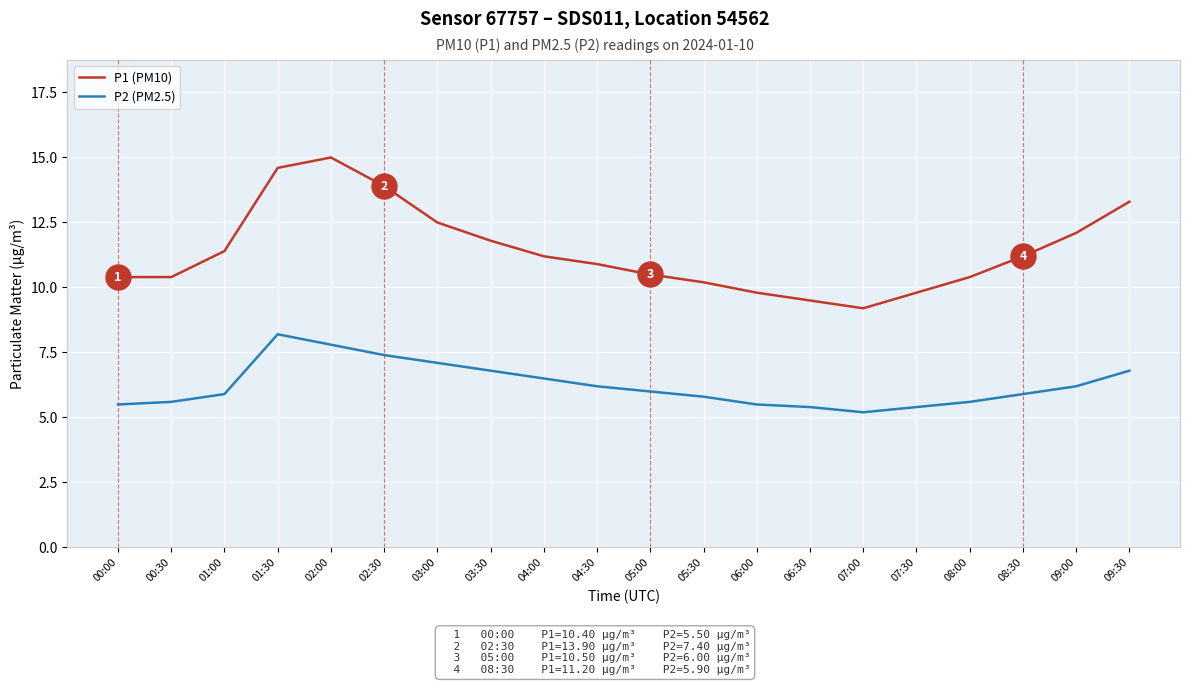

Rank the series by their maximum value, from lowest to highest.

P2 (PM2.5), P1 (PM10)